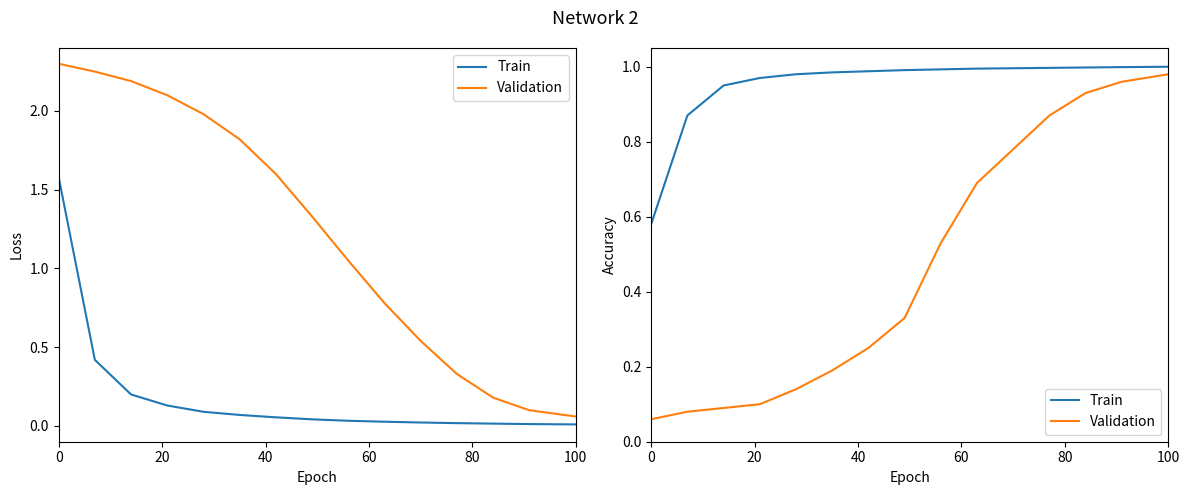

True or false: Train and Validation cross at least once.

False